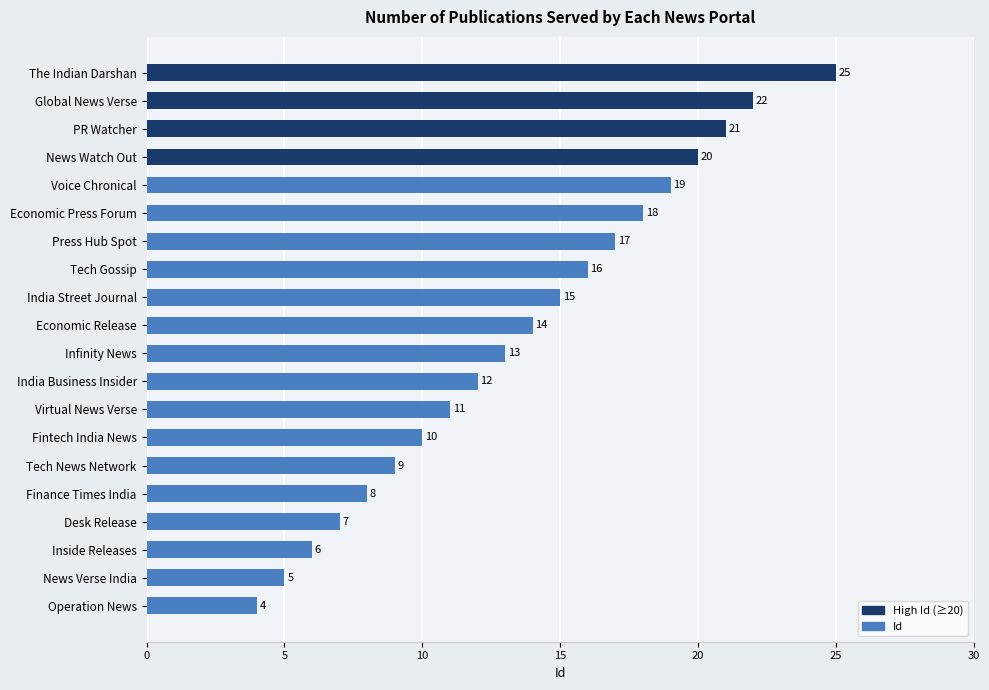

Between India Business Insider and Infinity News, which is larger?

Infinity News